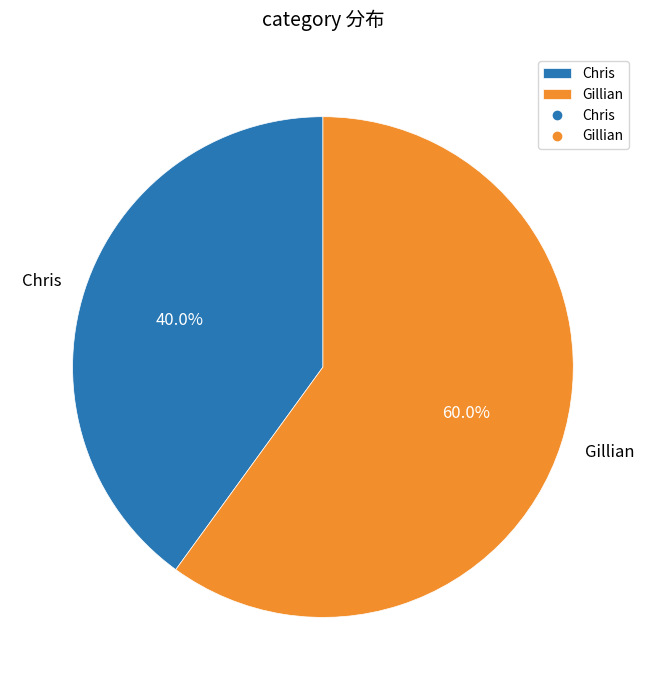

To the nearest percent, what is the difference between the largest and smallest slice percentages?

20%